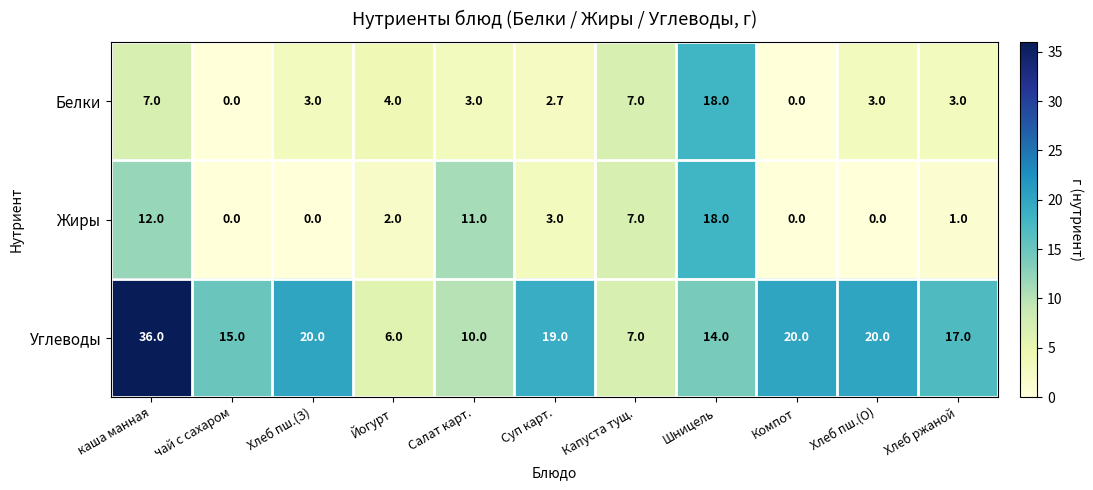

Count the number of categories in the chart.

11